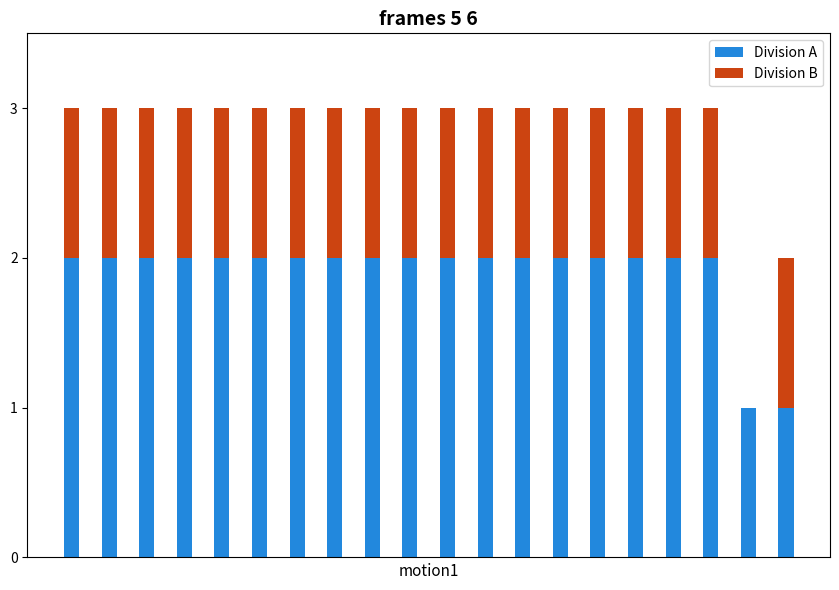

What are all the series names shown in the legend?

Division A, Division B